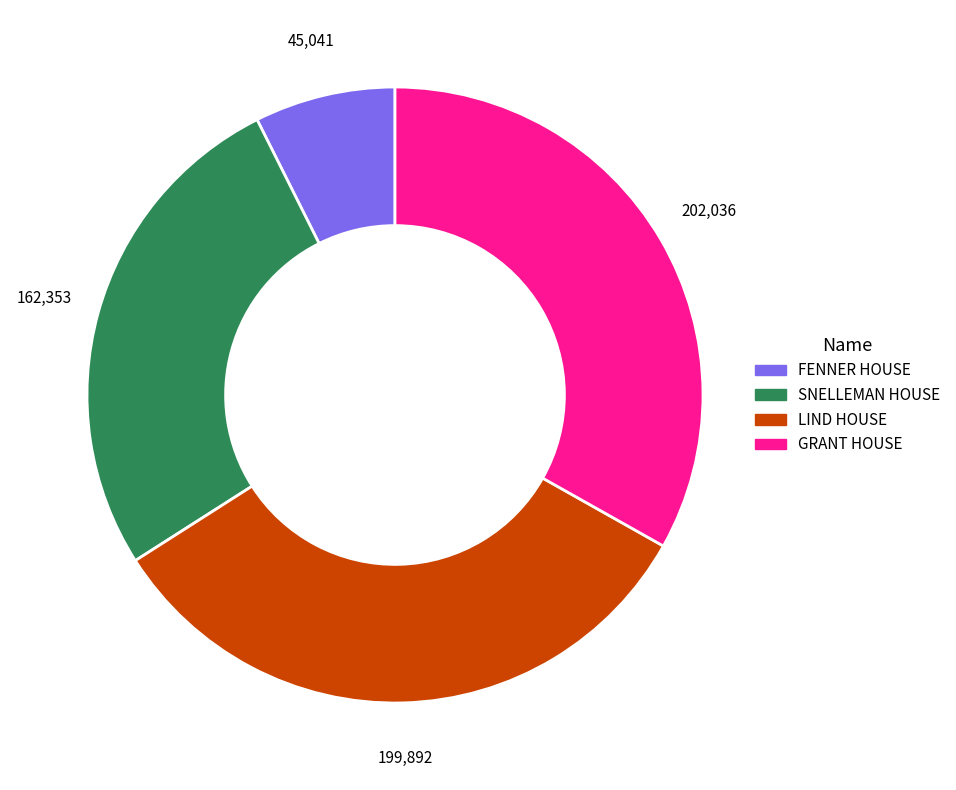

What is the smallest slice in the pie chart?

FENNER HOUSE